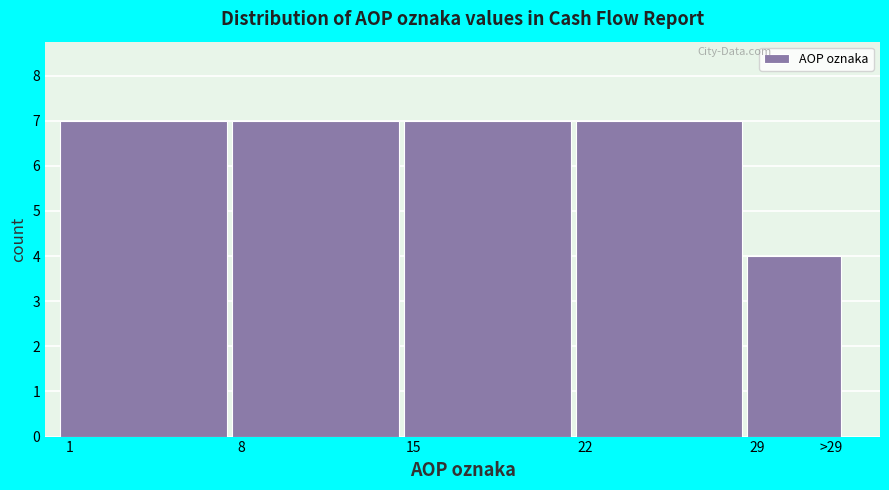

Reading right to left, extract all data points from this chart.

4	7	7	7	7